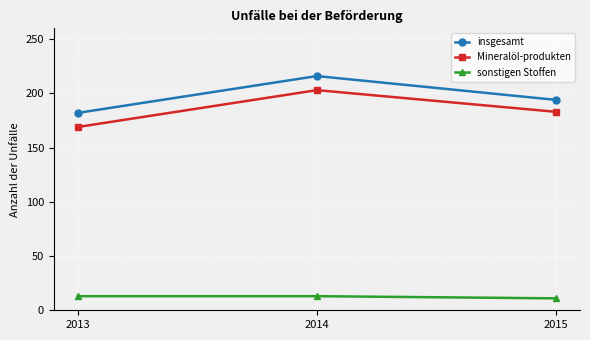

What is the lowest value of the insgesamt series?

182